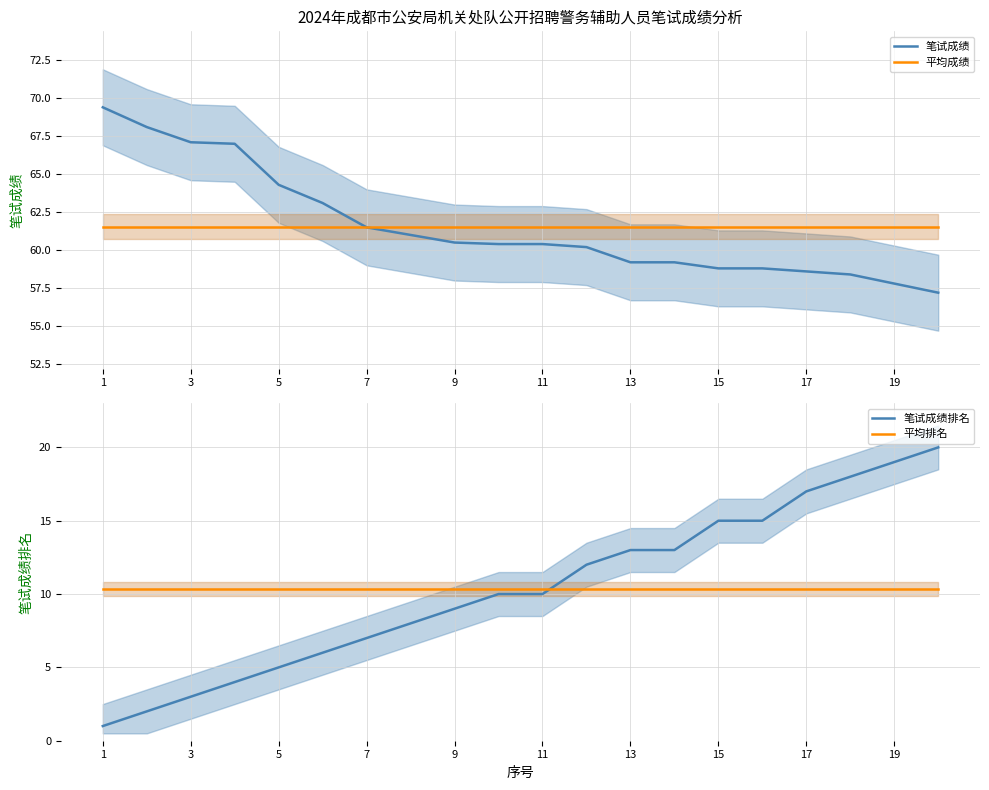

Is it true that 平均成绩 equals 90.1 at 13?

False